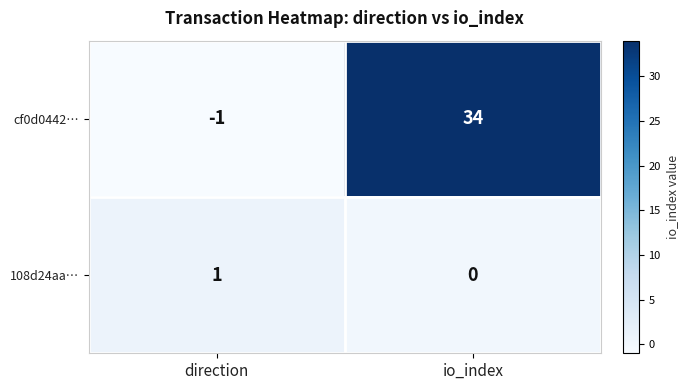

What is the spread (max minus min) of values at direction?

2